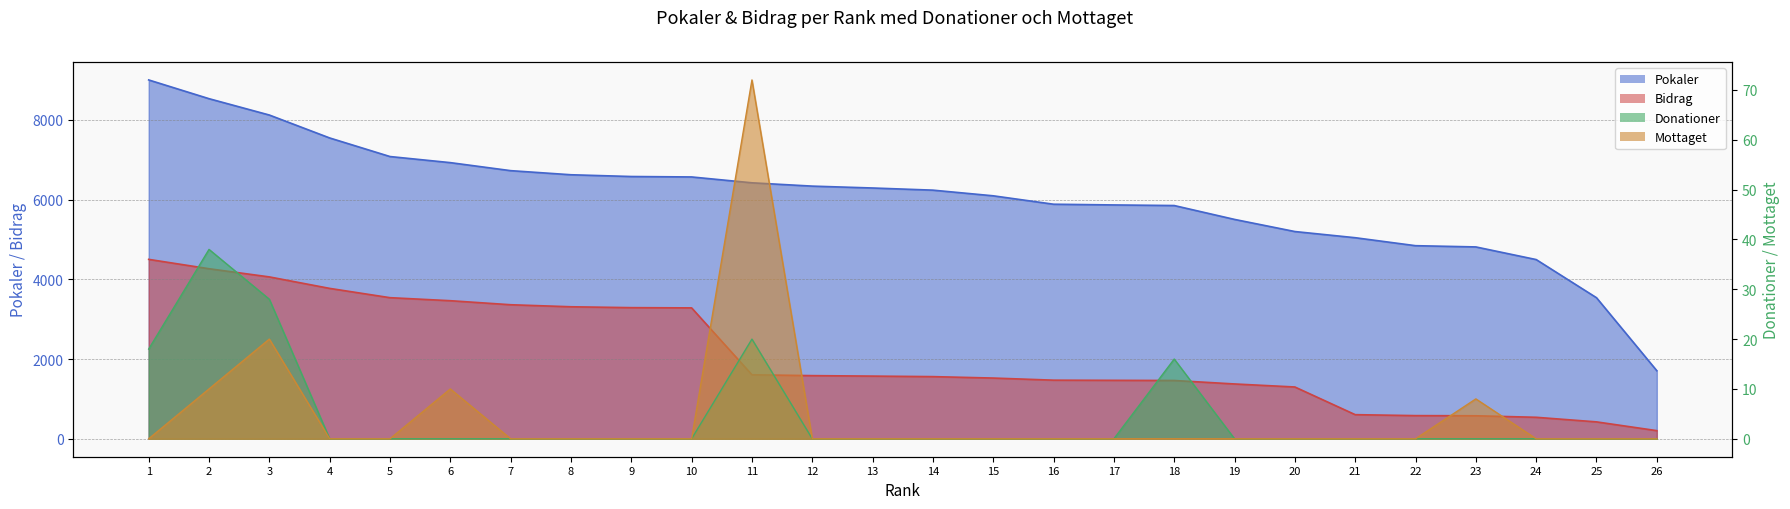

Reading right to left, what are all the values shown in this chart?

Pokaler: 26=1707	25=3538	24=4495	23=4812	22=4843	21=5043	20=5198	19=5502	18=5850	17=5865	16=5883	15=6094	14=6236	13=6290	12=6337	11=6420	10=6567	9=6578	8=6622	7=6725	6=6926	5=7079	4=7545	3=8120	2=8530	1=9000
Bidrag: 26=204	25=424	24=539	23=577	22=581	21=605	20=1299	19=1375	18=1462	17=1466	16=1470	15=1523	14=1559	13=1572	12=1584	11=1605	10=3283	9=3289	8=3311	7=3362	6=3463	5=3539	4=3772	3=4060	2=4265	1=4500
Donationer: 26=0	25=0	24=0	23=0	22=0	21=0	20=0	19=0	18=16	17=0	16=0	15=0	14=0	13=0	12=0	11=20	10=0	9=0	8=0	7=0	6=0	5=0	4=0	3=28	2=38	1=18
Mottaget: 26=0	25=0	24=0	23=8	22=0	21=0	20=0	19=0	18=0	17=0	16=0	15=0	14=0	13=0	12=0	11=72	10=0	9=0	8=0	7=0	6=10	5=0	4=0	3=20	2=10	1=0